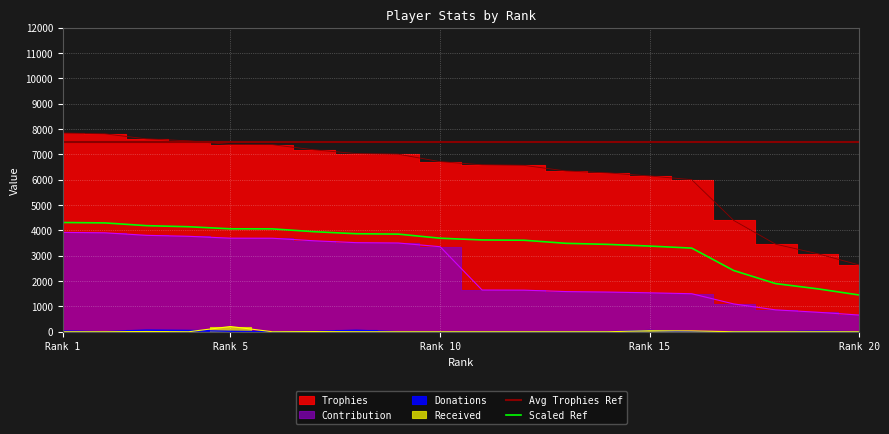

Where is Trophies nearest to the value 5235?

16